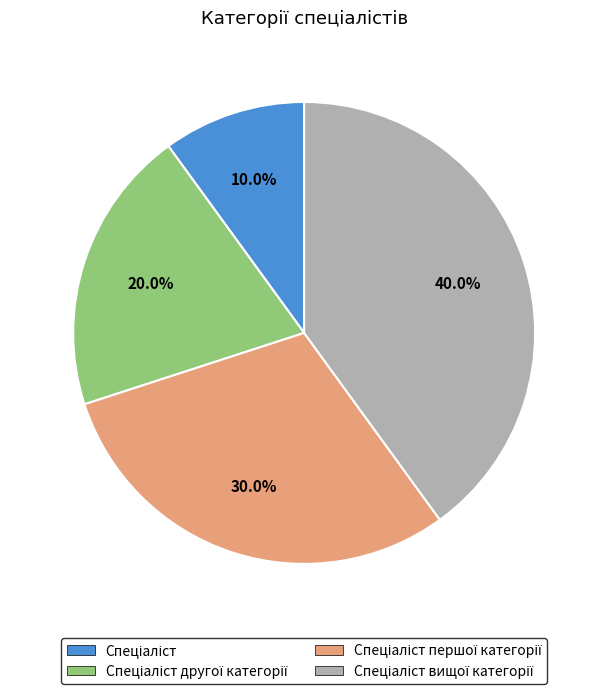

Is there a majority slice in this chart?

No